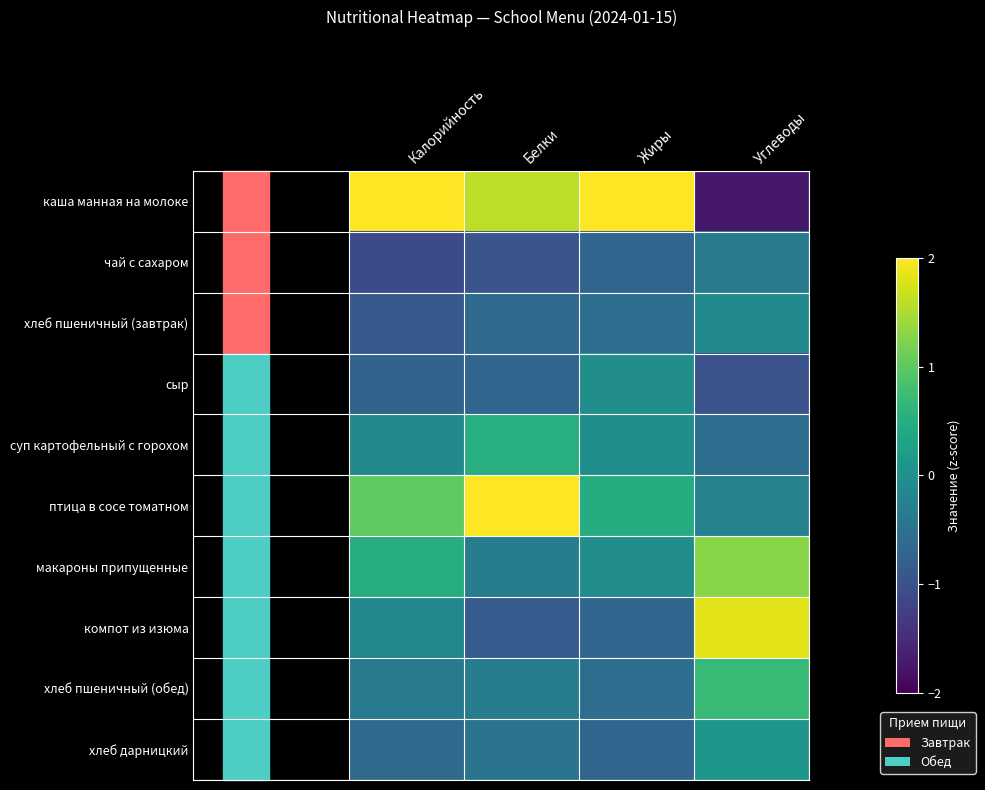

Reading left to right, extract all data points from this chart.

каша манная на молоке: Калорийность=2.4	Белки=1.6	Жиры=2.8	Углеводы=-1.7
чай с сахаром: Калорийность=-1.1	Белки=-0.9	Жиры=-0.7	Углеводы=-0.3
хлеб пшеничный (завтрак): Калорийность=-0.9	Белки=-0.6	Жиры=-0.6	Углеводы=-0.1
сыр: Калорийность=-0.7	Белки=-0.7	Жиры=-0.0	Углеводы=-1.0
суп картофельный с горохом: Калорийность=-0.1	Белки=0.5	Жиры=-0.0	Углеводы=-0.6
птица в сосе томатном: Калорийность=1.0	Белки=2.1	Жиры=0.5	Углеводы=-0.2
макароны припущенные: Калорийность=0.5	Белки=-0.3	Жиры=-0.0	Углеводы=1.3
компот из изюма: Калорийность=-0.1	Белки=-0.8	Жиры=-0.7	Углеводы=1.8
хлеб пшеничный (обед): Калорийность=-0.4	Белки=-0.3	Жиры=-0.6	Углеводы=0.7
хлеб дарницкий: Калорийность=-0.6	Белки=-0.5	Жиры=-0.7	Углеводы=0.1